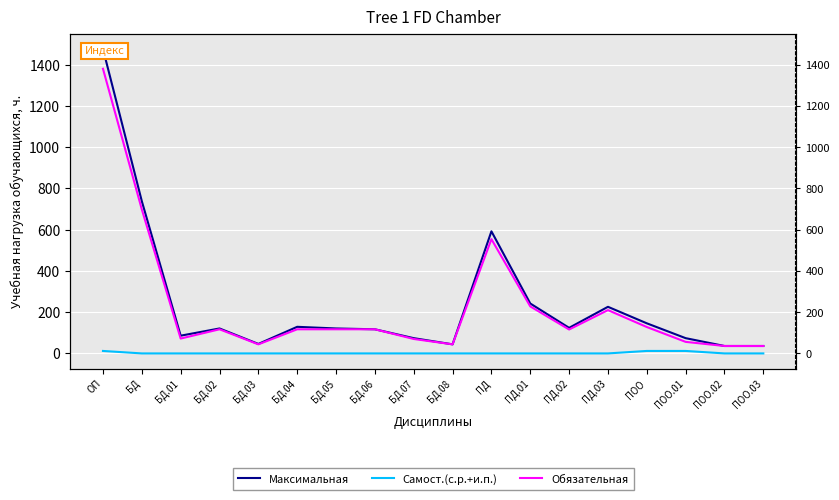

What is the difference between the Обязательная values at ПОО.01 and ПОО?

72